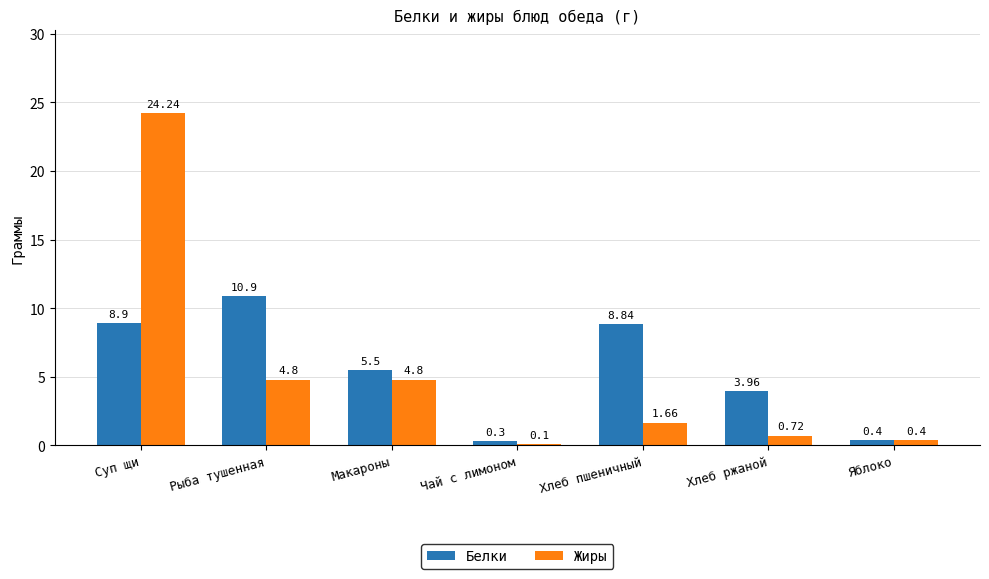

Which series has the widest spread of values?

Жиры